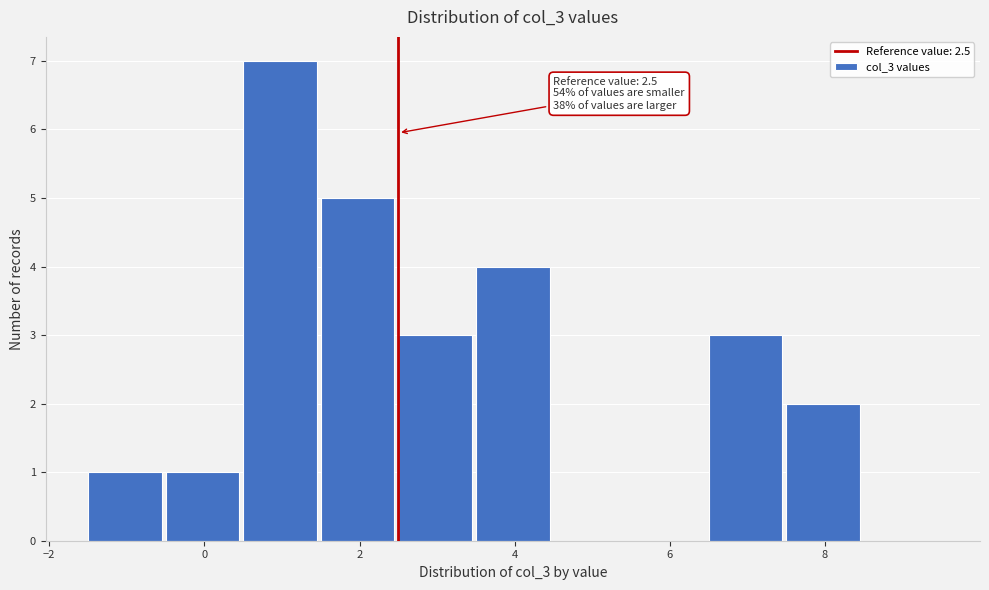

Which range on the x-axis has the tallest bar?

0.5 to 1.5